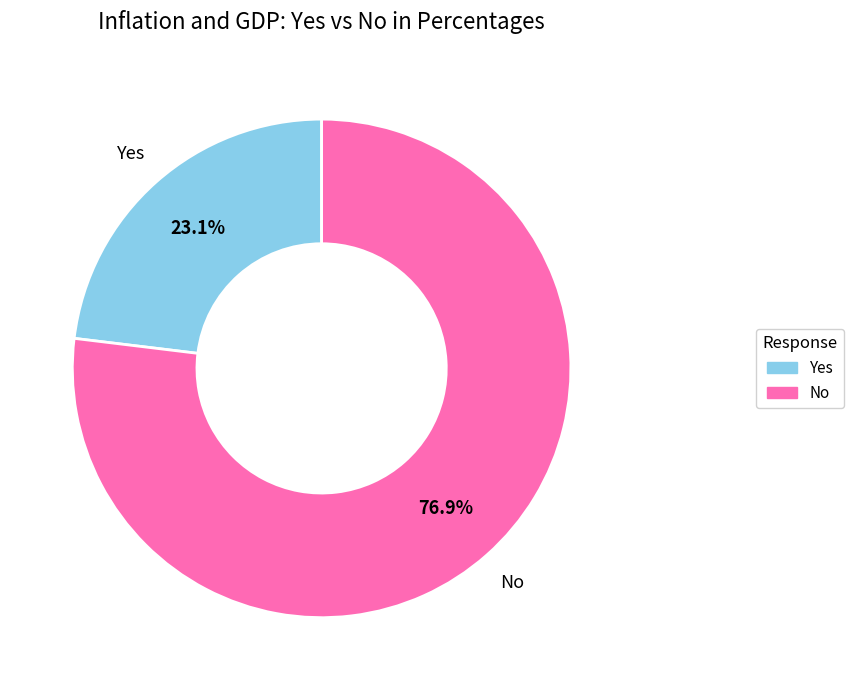

How many segments does this pie chart have?

2